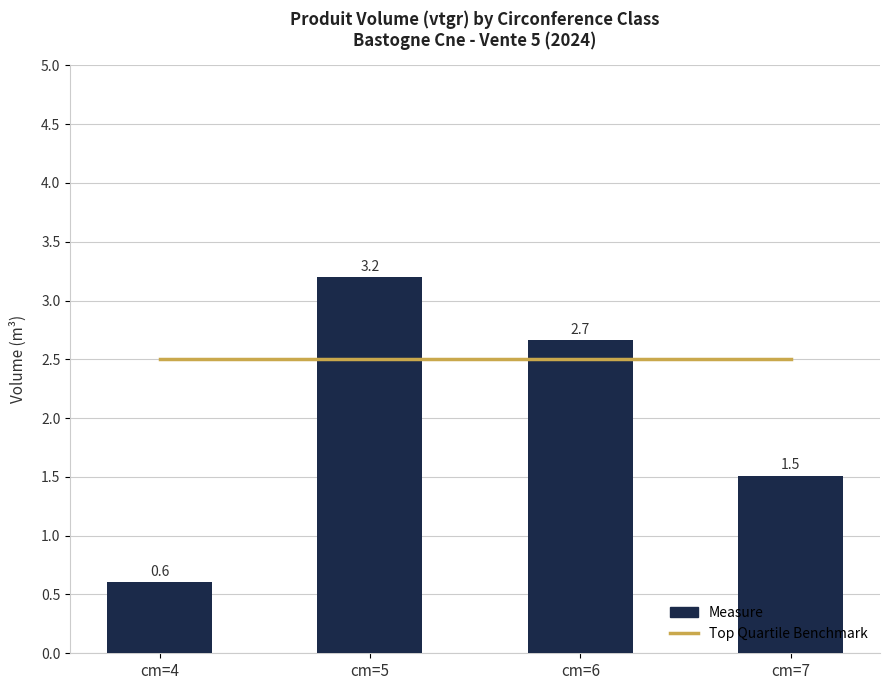

Reading left to right, transcribe all the data shown in this chart.

Top Quartile Benchmark: cm=4=2.5	cm=5=2.5	cm=6=2.5	cm=7=2.5
Measure: cm=4=0.6	cm=5=3.2	cm=6=2.7	cm=7=1.5